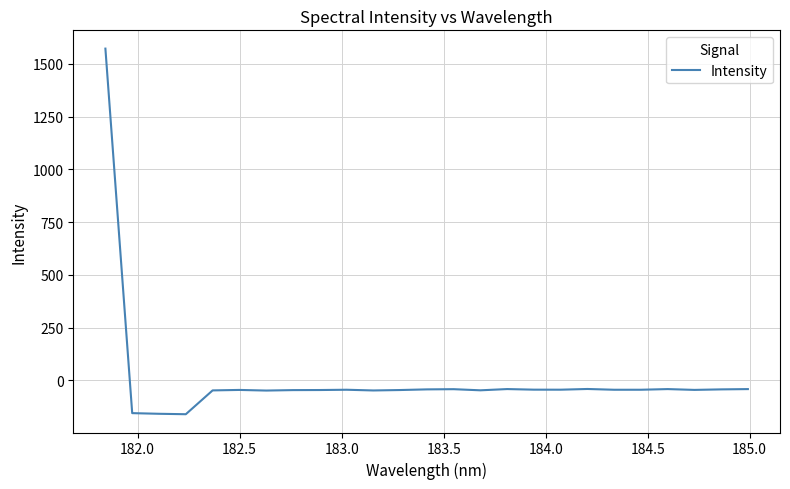

What is the difference between the maximum and second lowest values?

1731.1